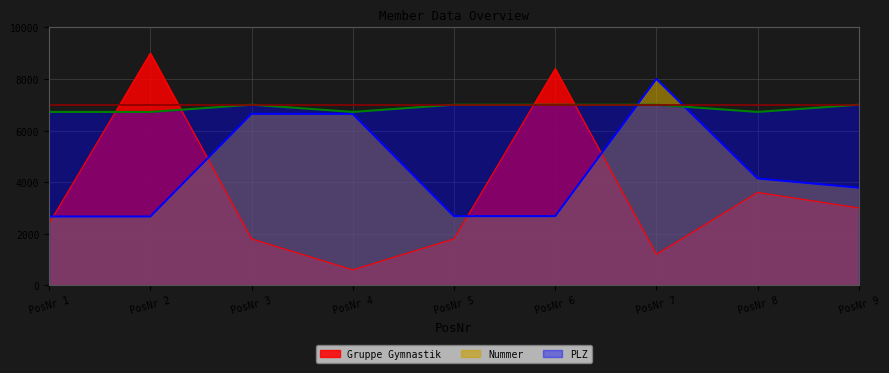

True or false: Nummer and Gruppe Gymnastik intersect in this chart.

True